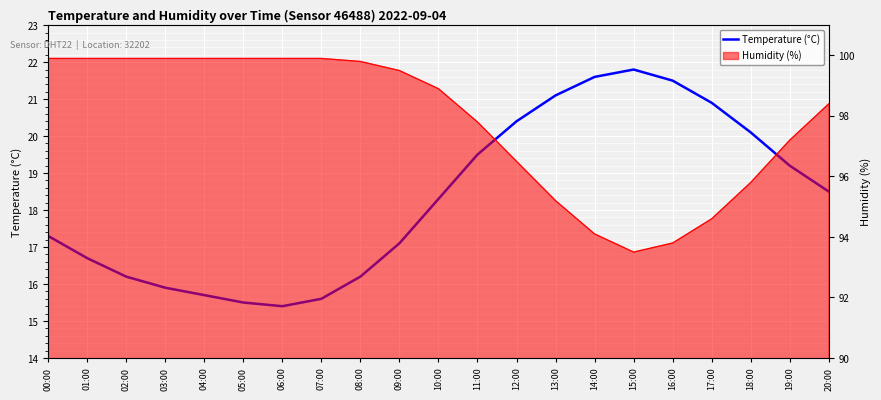

Where is the first local minimum?

06:00